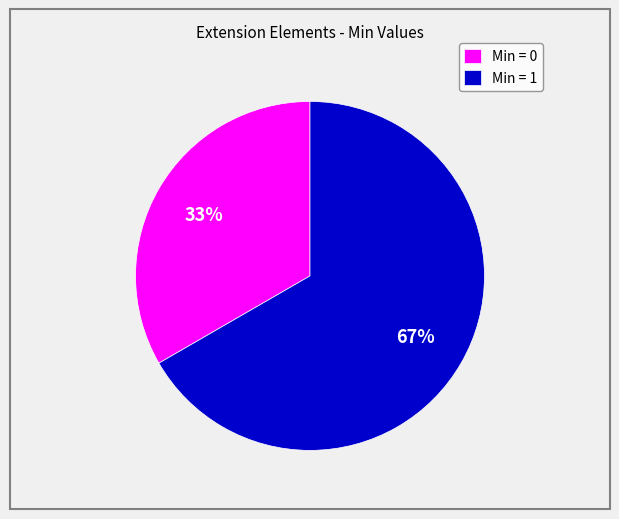

To the nearest percent, what is the average slice percentage?

50%